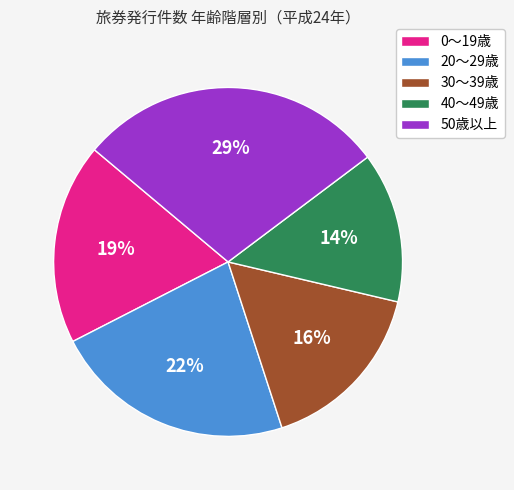

Is there any slice that represents more than half of the pie?

No